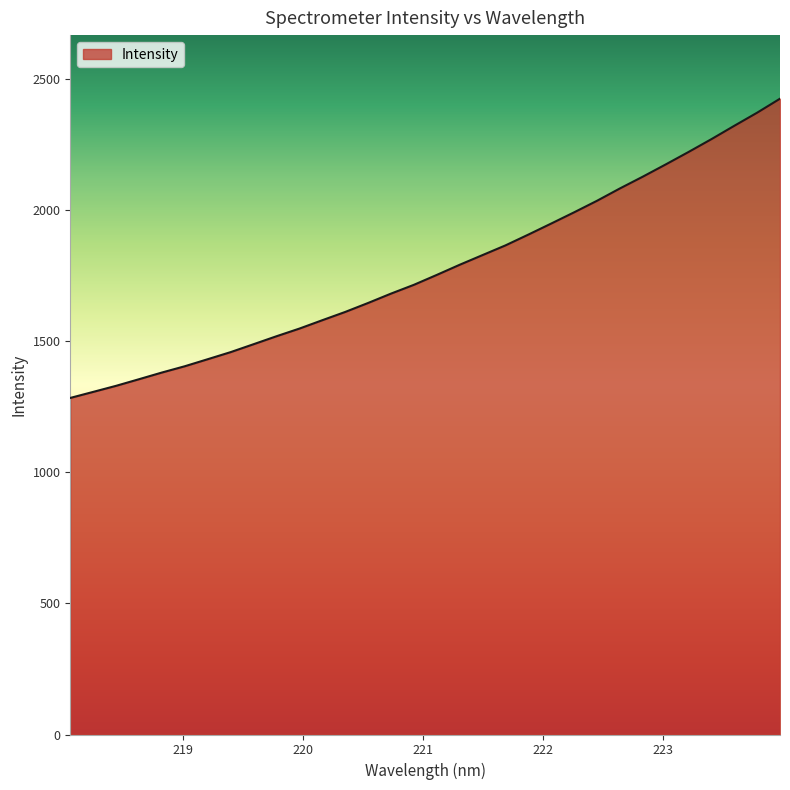

What is the maximum value shown in the chart?

2423.9